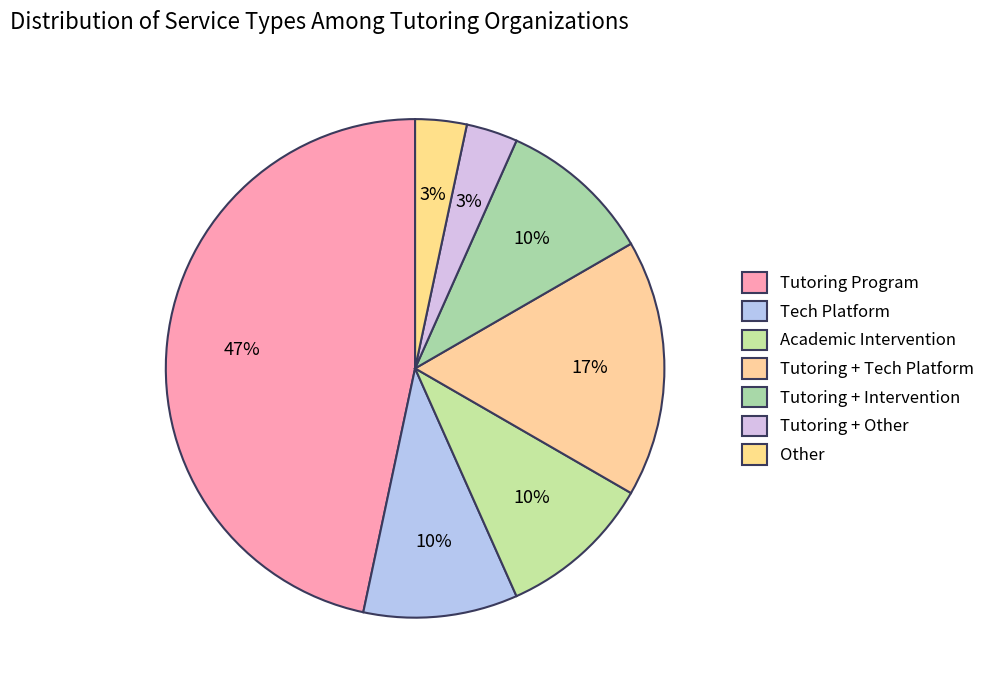

How many slices are in this pie chart?

7